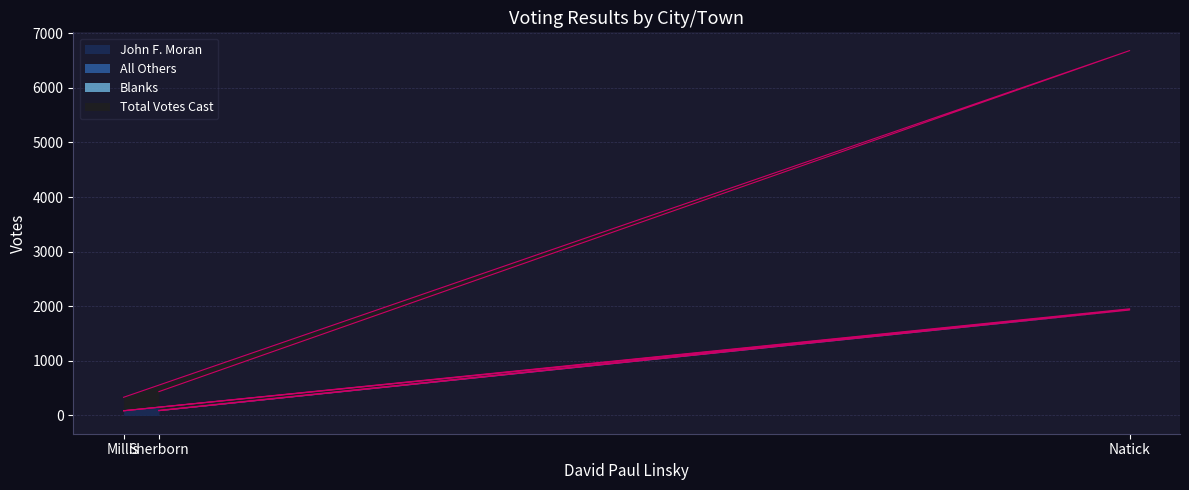

Reading right to left, list all the values displayed in this chart.

John F. Moran: Sherborn=88	Natick=1931	Millis=86
All Others: Sherborn=437	Natick=6681	Millis=333
Total Votes Cast: Sherborn=94	Natick=1953	Millis=88